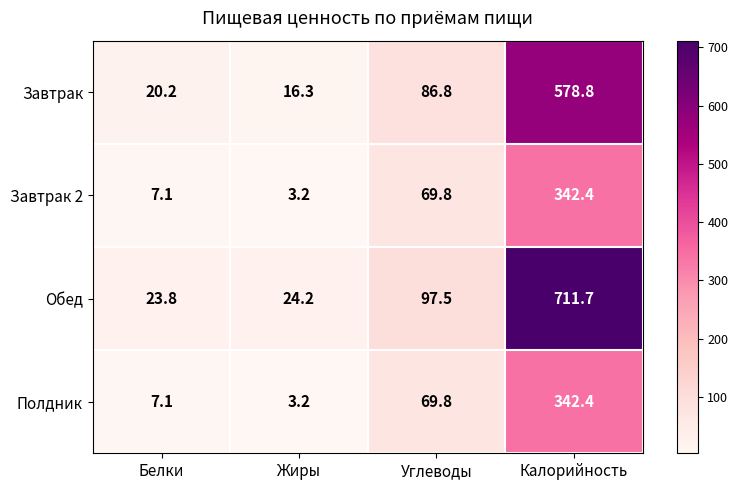

What is the maximum value shown in the chart?

711.7